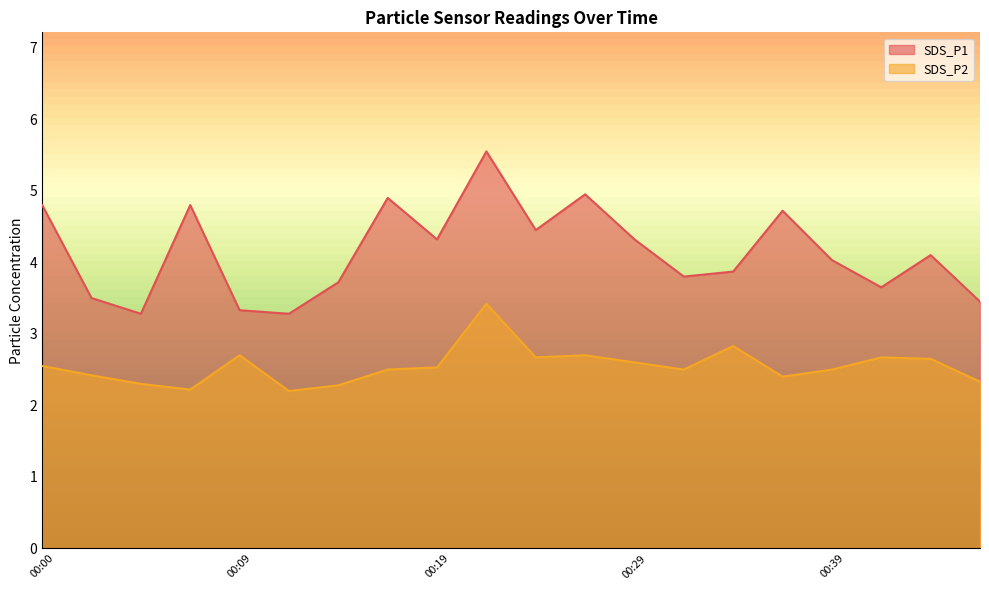

Read the SDS_P1 value at 00:44.

4.1